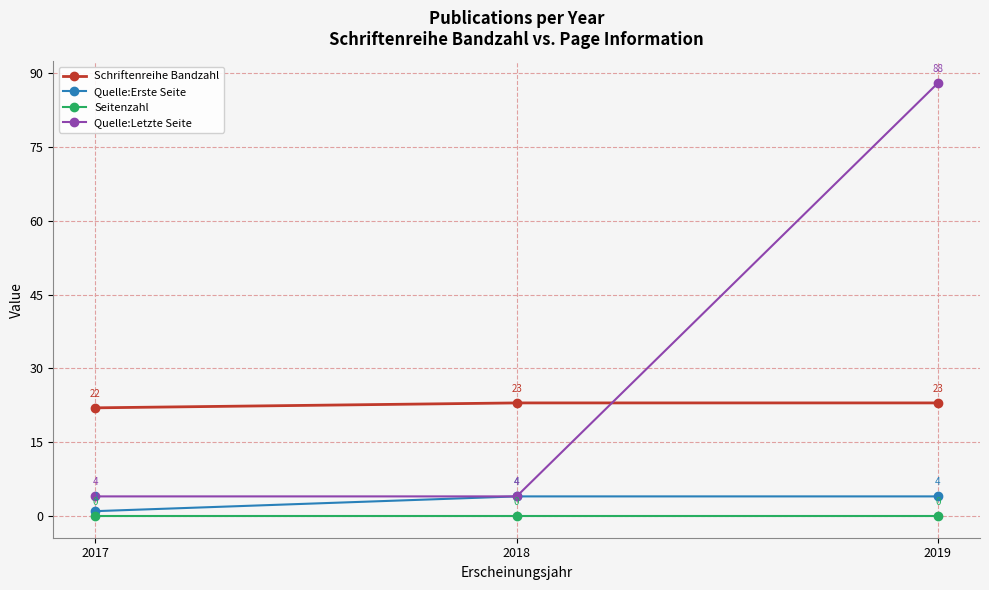

Reading left to right, list all the values displayed in this chart.

Schriftenreihe Bandzahl: 22	23	23
Quelle:Erste Seite: 1	4	4
Seitenzahl: 0	0	0
Quelle:Letzte Seite: 4	4	88